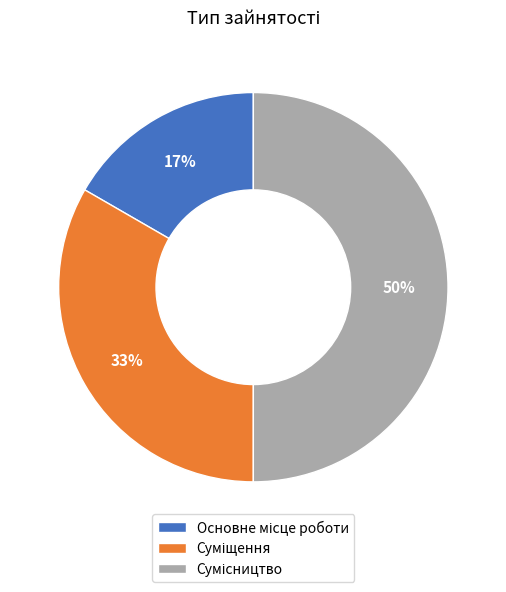

To the nearest percent, what is the average slice percentage?

33%